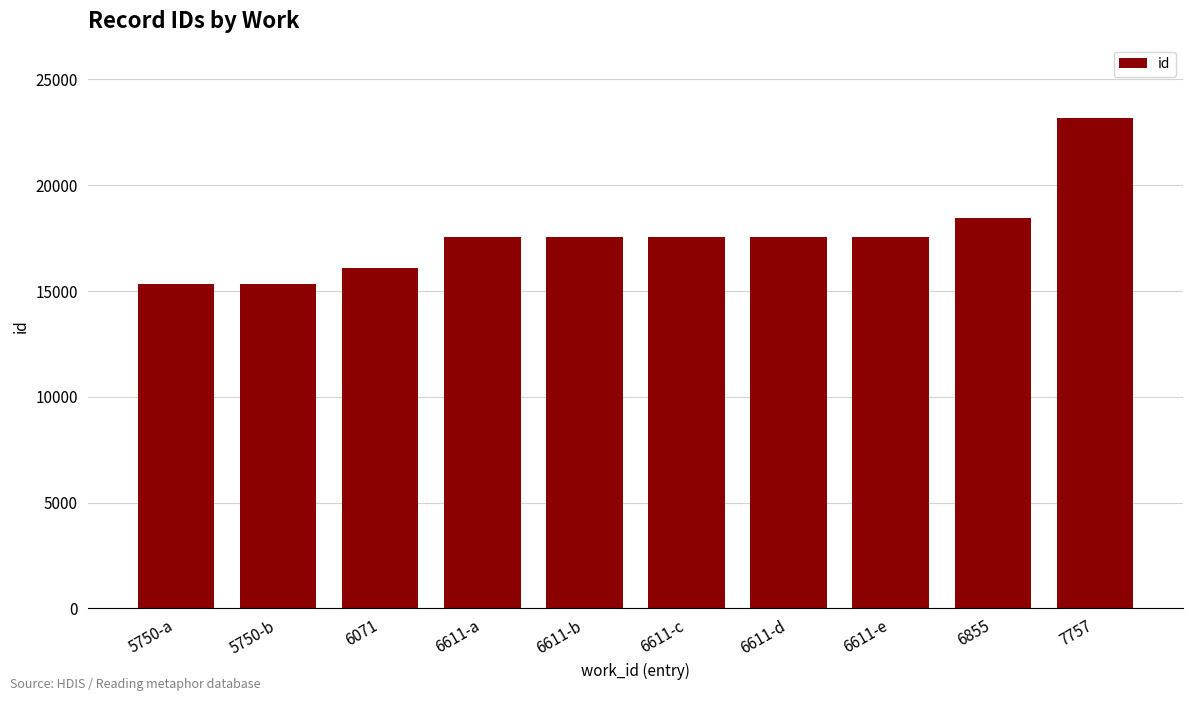

What is the sum of all values?

176029